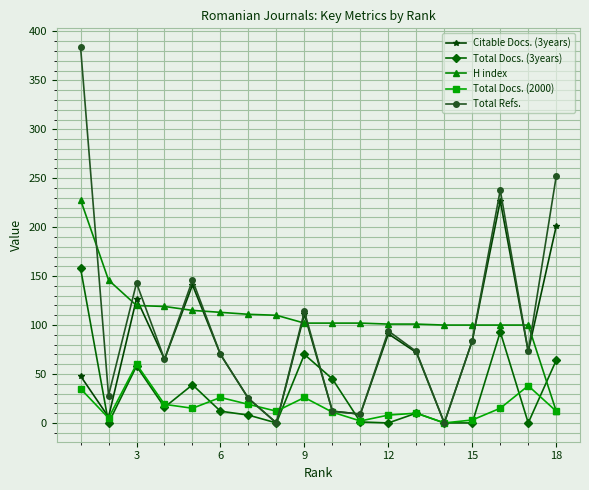

True or false: Total Docs. (2000) has more than 0 interior local peaks.

True